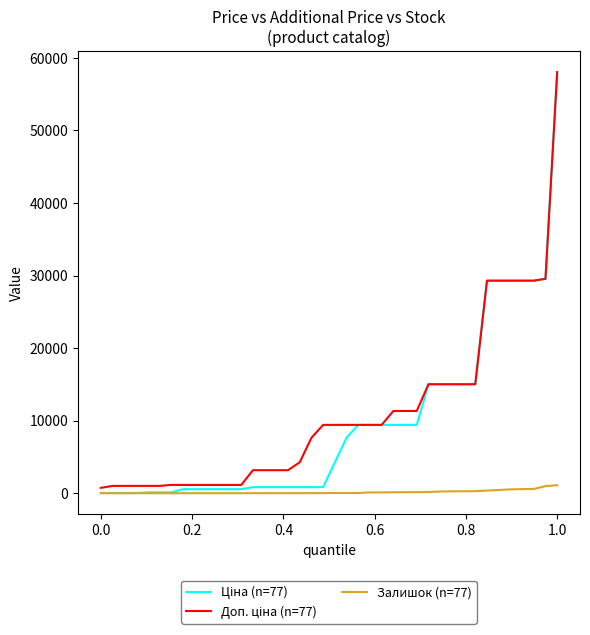

What is the maximum value shown in the chart?

58037.0